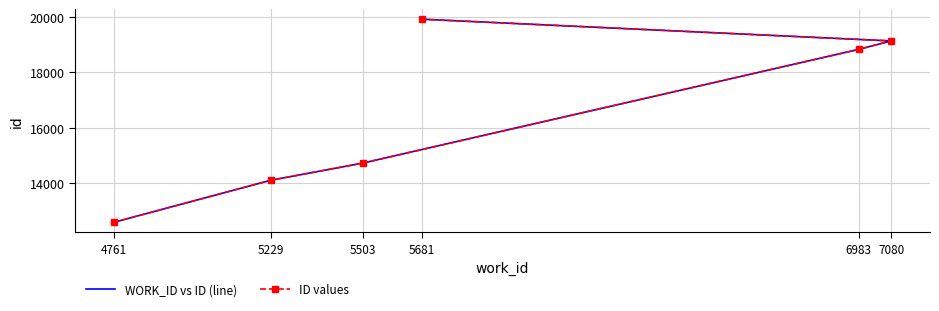

The value of ID values at 6983 is 11400. True or false?

False